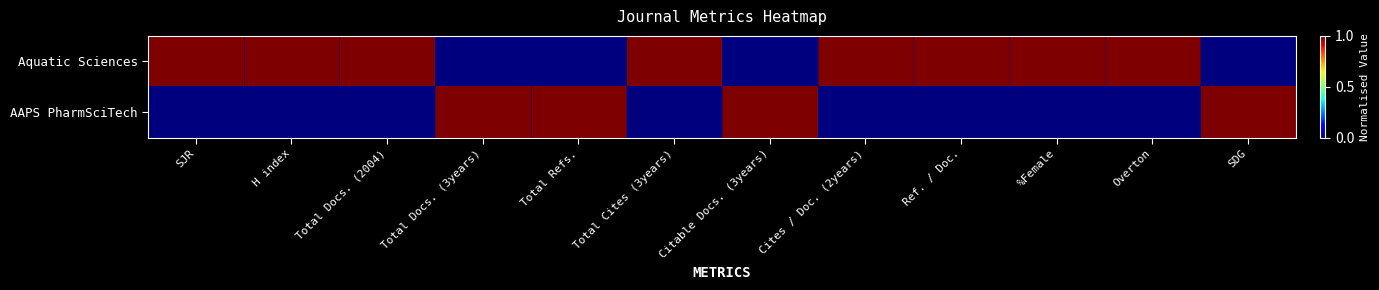

Rank the series by their average value, from lowest to highest.

AAPS PharmSciTech, Aquatic Sciences